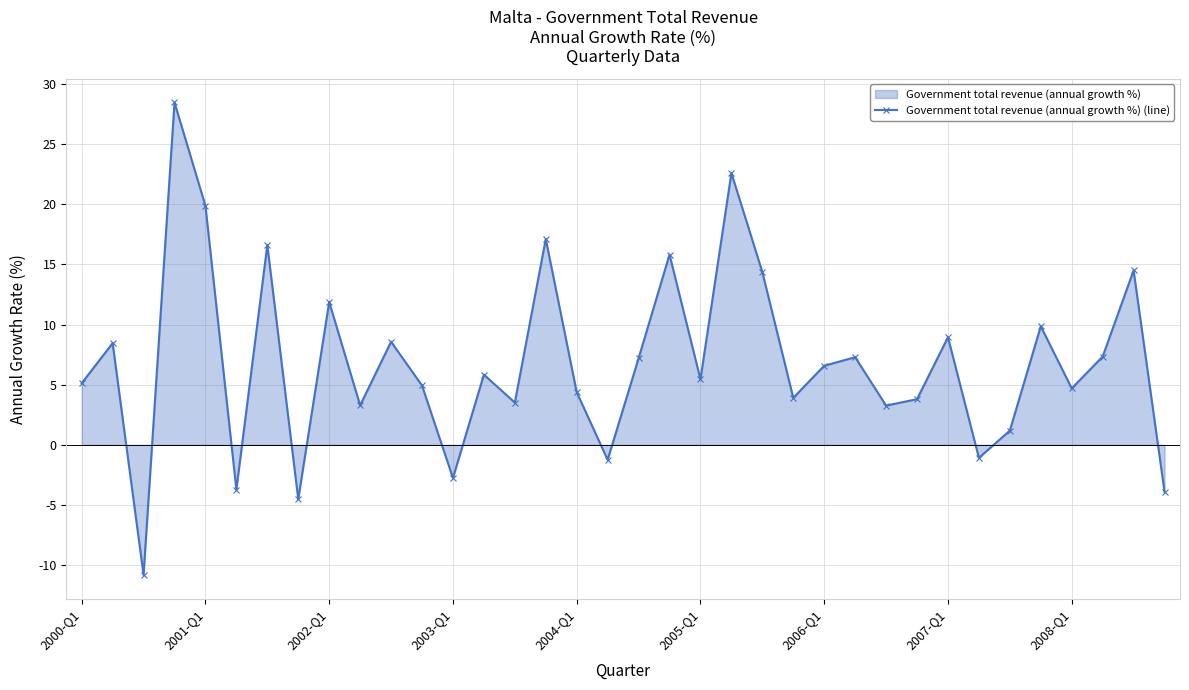

Which has a higher value, 2004-Q1 or 2005-Q1?

2005-Q1